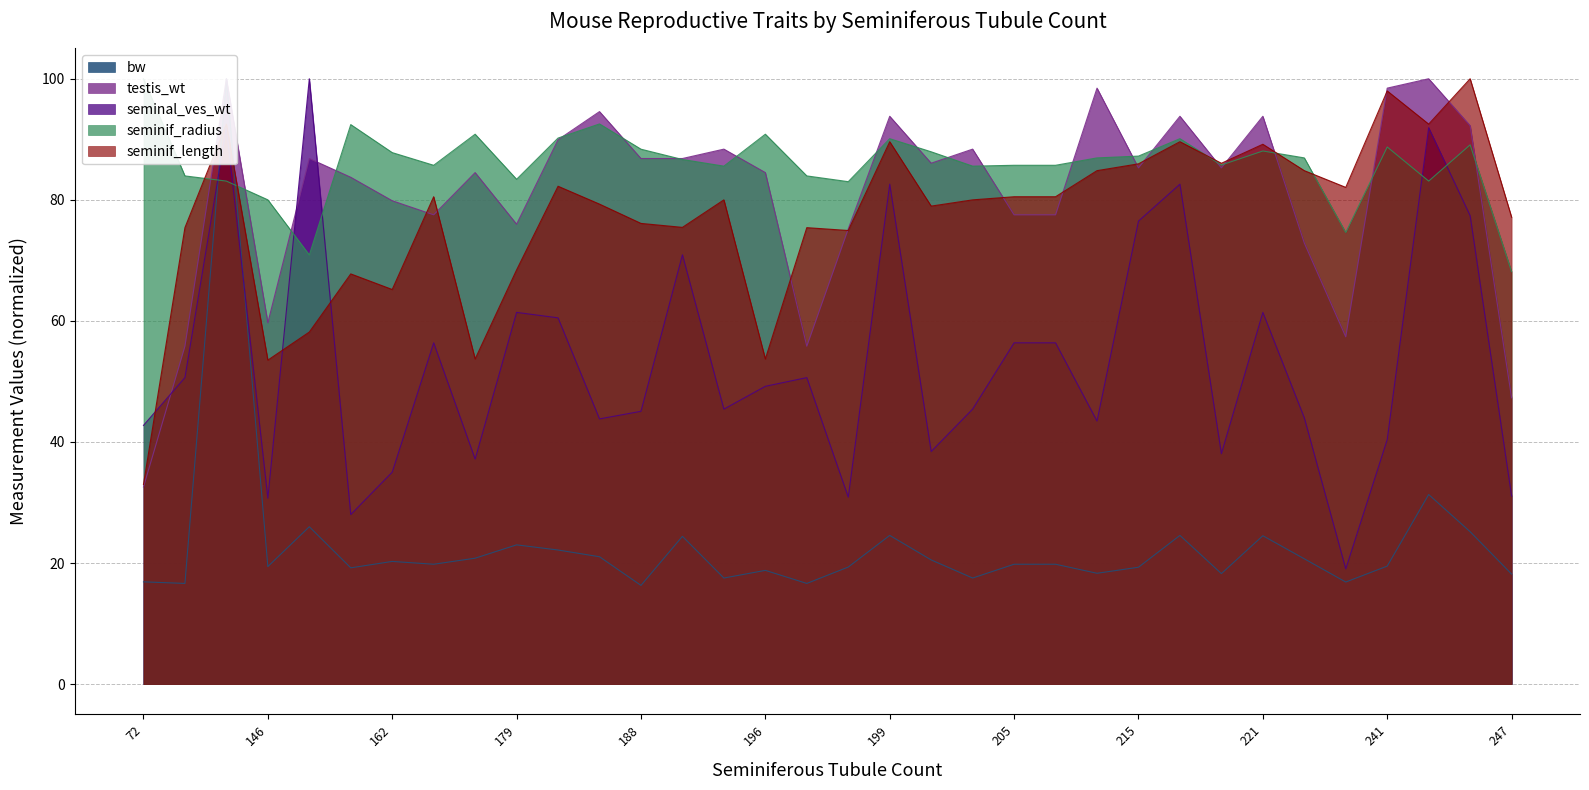

What is the spread (max minus min) of values at 199?

69.2